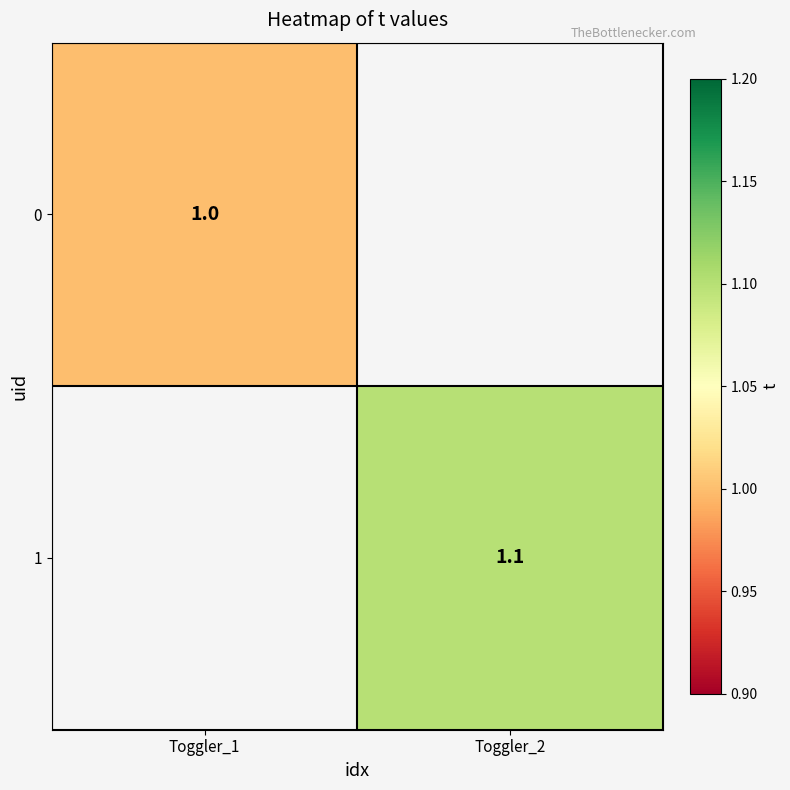

True or false: 0 has a value of 1.0 at Toggler_1.

True